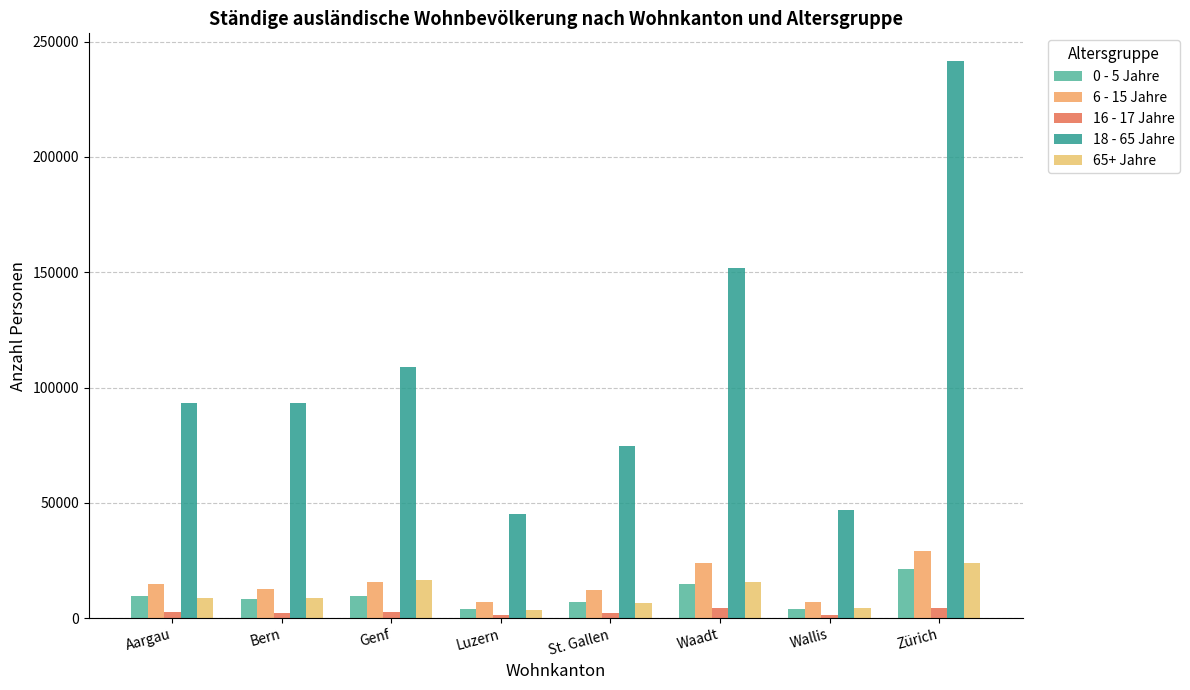

Rank the series at Aargau from highest to lowest value.

18 - 65 Jahre, 6 - 15 Jahre, 0 - 5 Jahre, 65+ Jahre, 16 - 17 Jahre